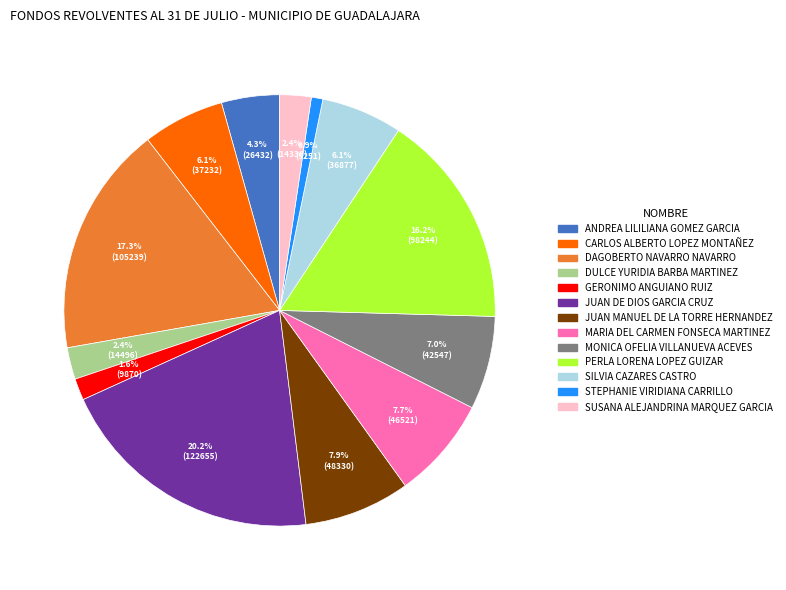

How many segments does this pie chart have?

13